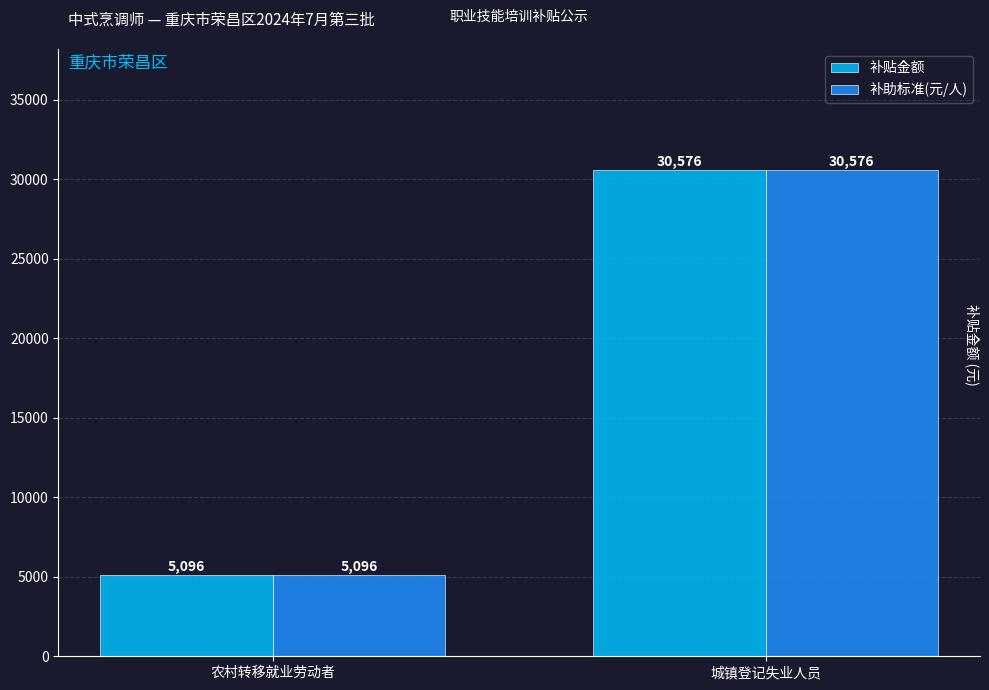

What is the sum of all 补助标准(元/人) values?

35672